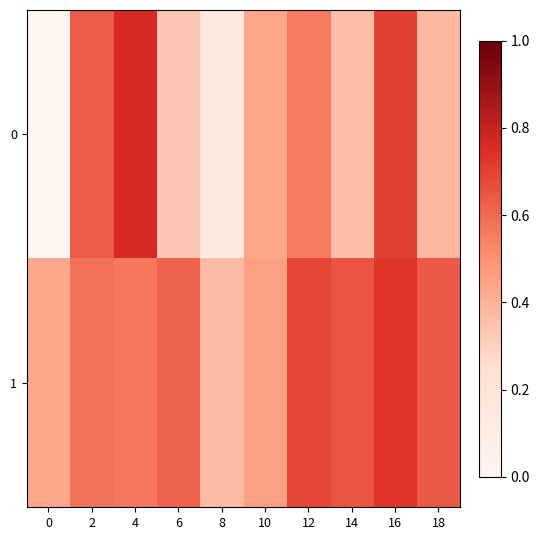

Rank the series by their maximum value, from lowest to highest.

1, 0